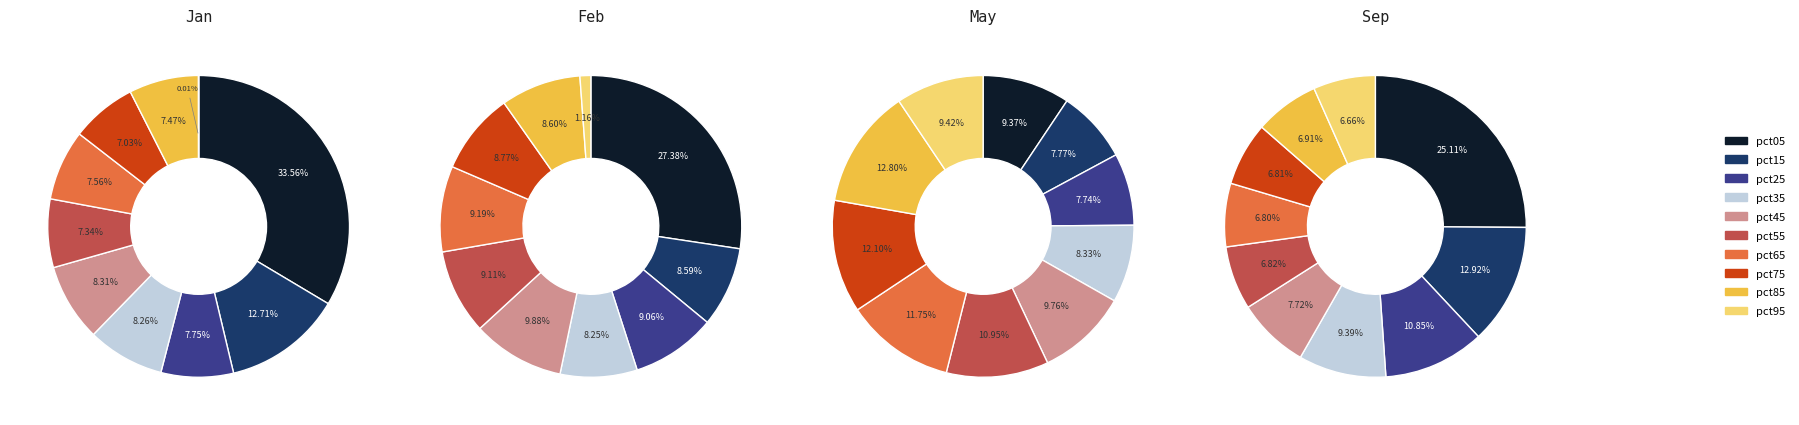

What is the smallest slice in the pie chart?

pct95